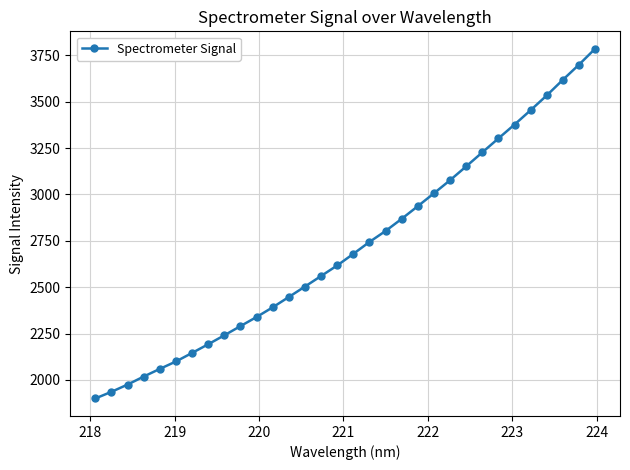

What is the value of the 18th point from the left?

2743.9